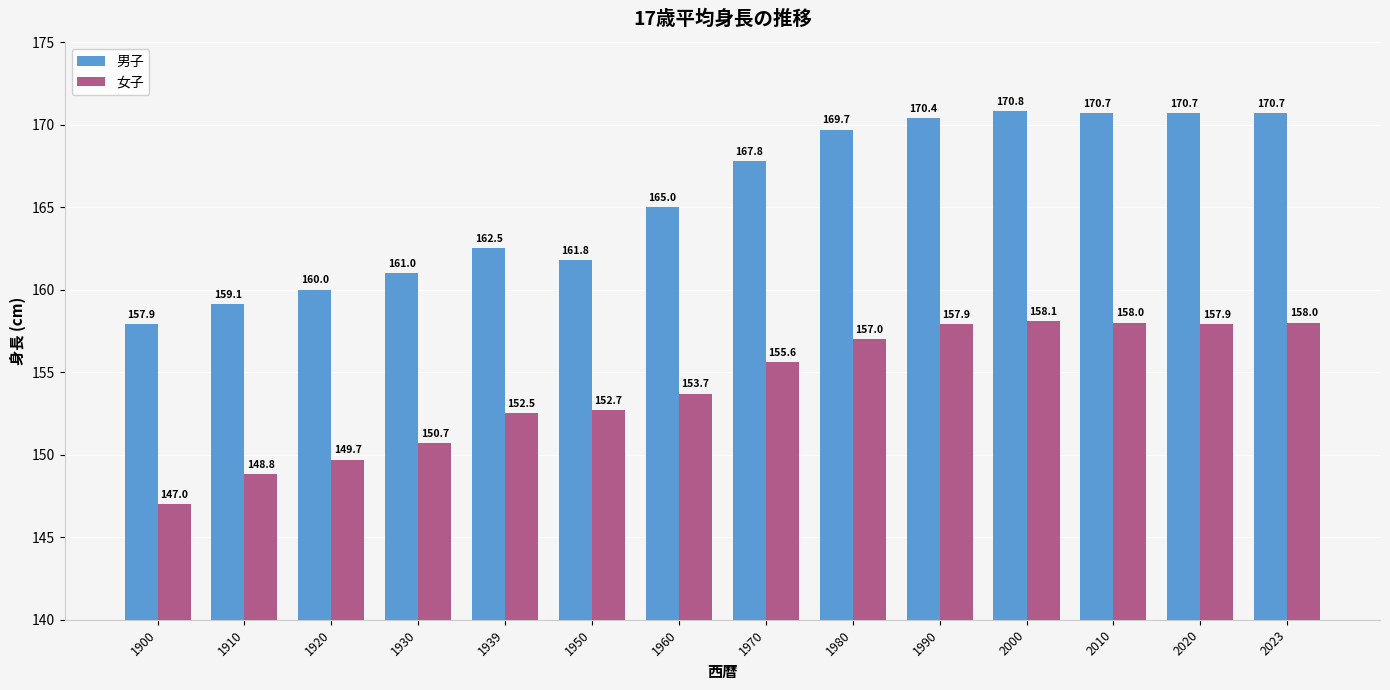

What is the greatest value displayed?

170.8